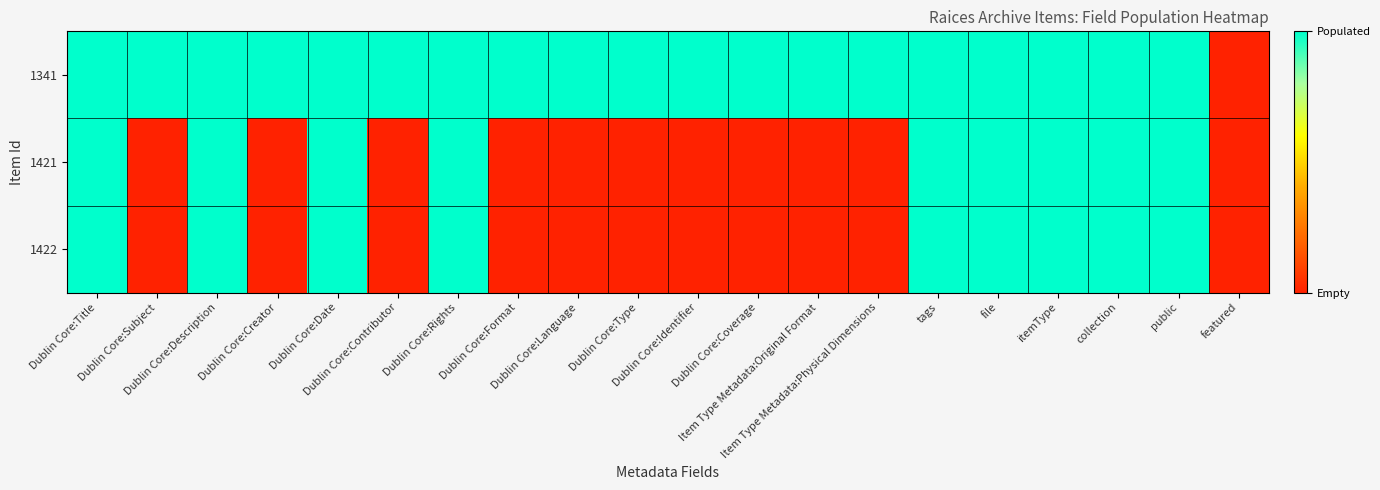

Which has a higher value, tags or Dublin Core:Contributor?

tags